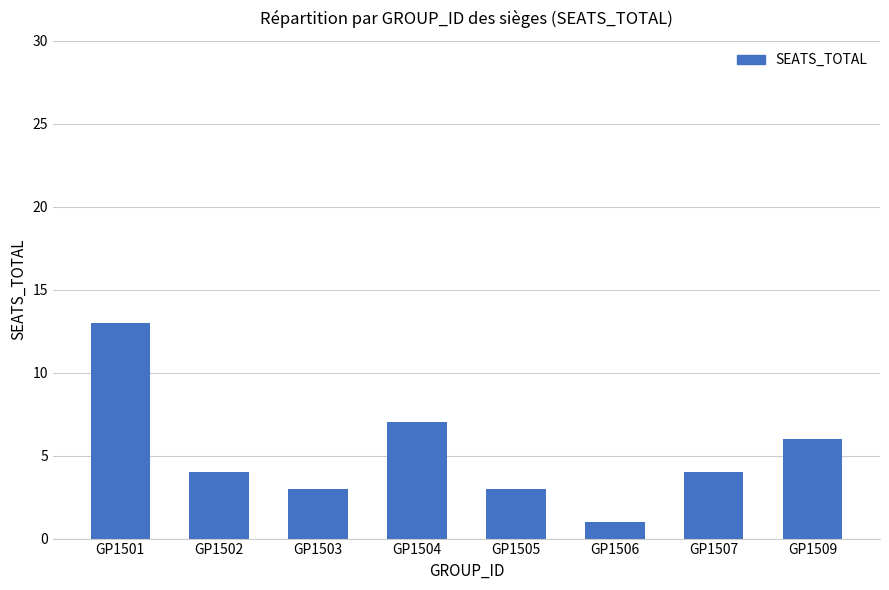

Read the value at GP1509, to the nearest 10.

10